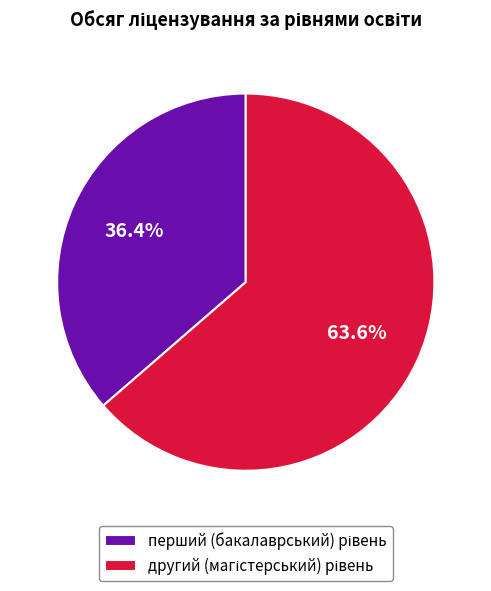

Does any single category account for the majority?

Yes